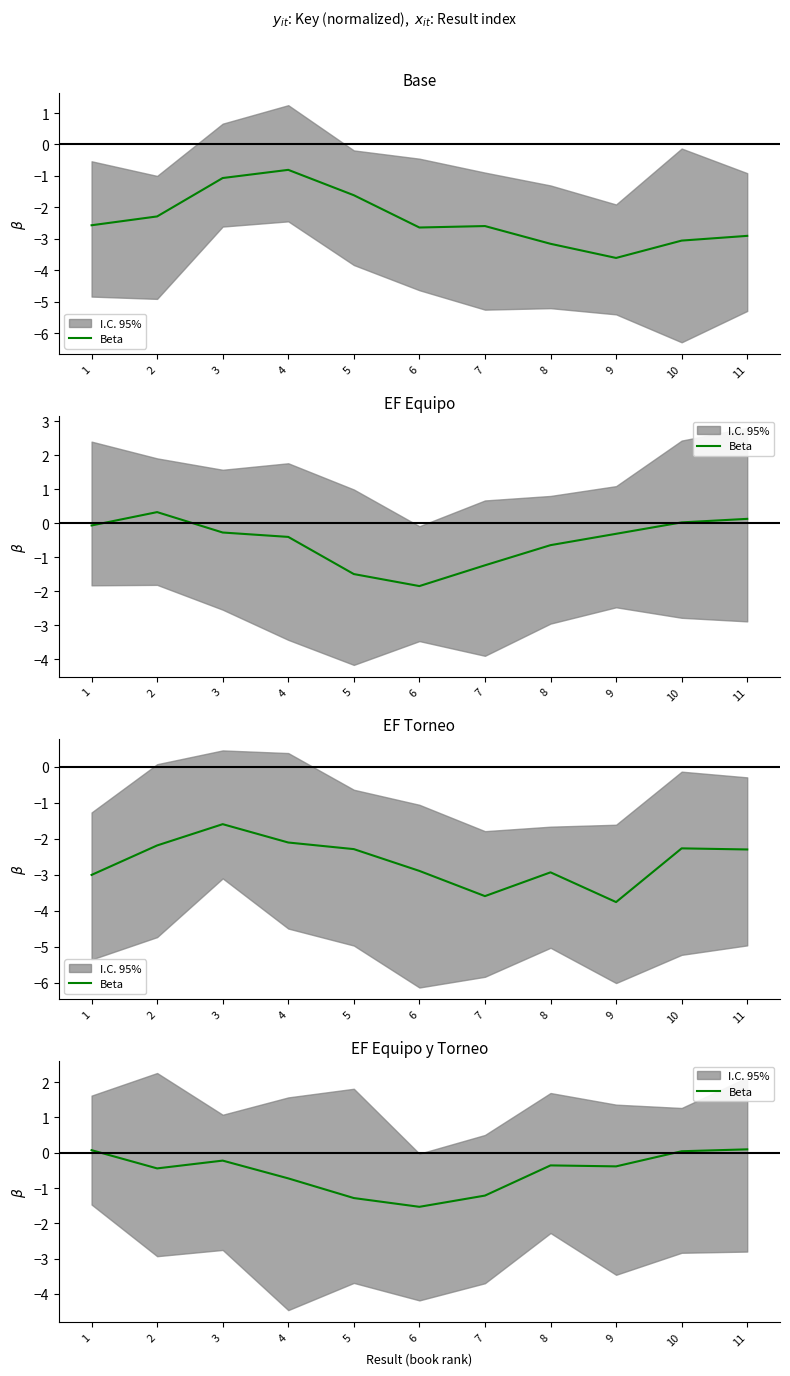

True or false: the data shows -0.5 at 8.

False